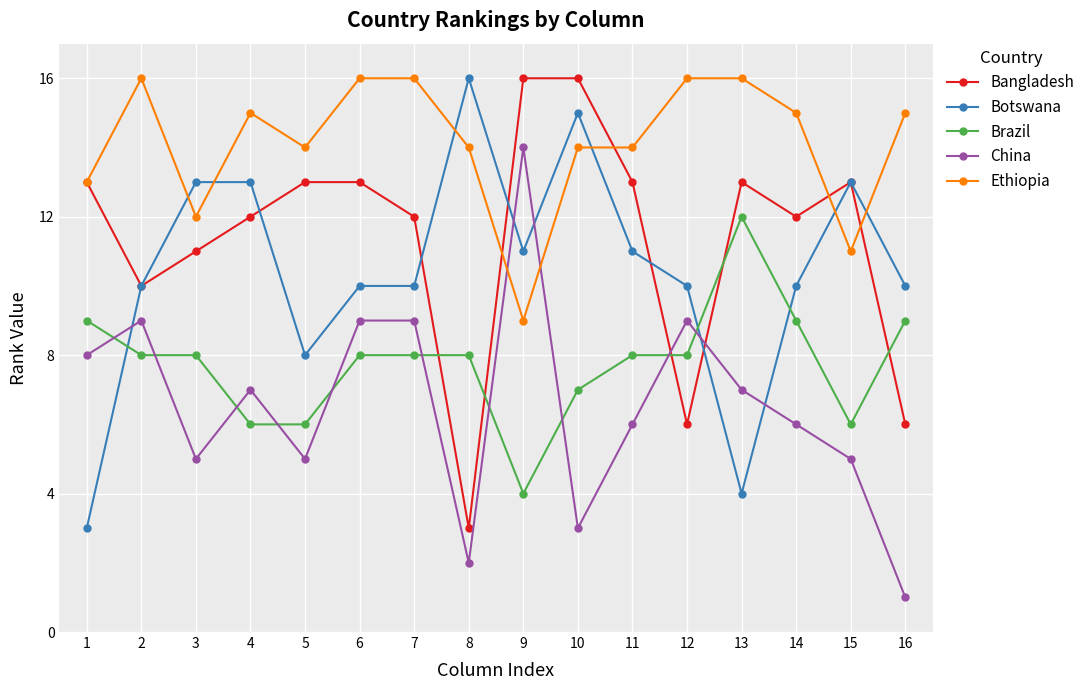

At how many categories does at least one series exceed 7?

16